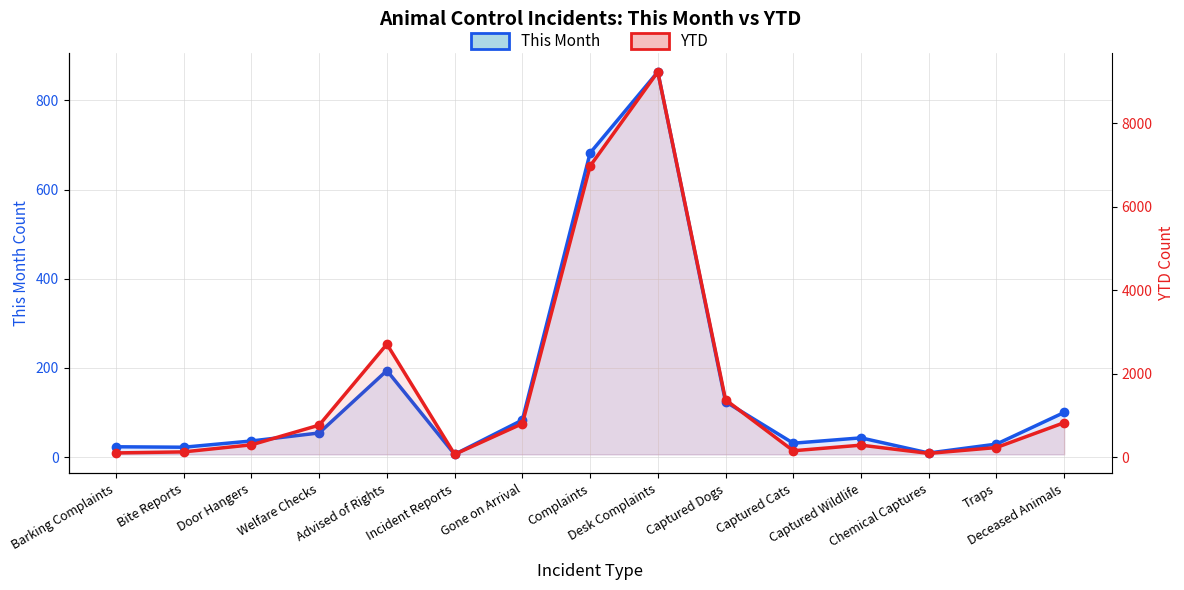

What is the difference between the highest and lowest values at Welfare Checks?

719